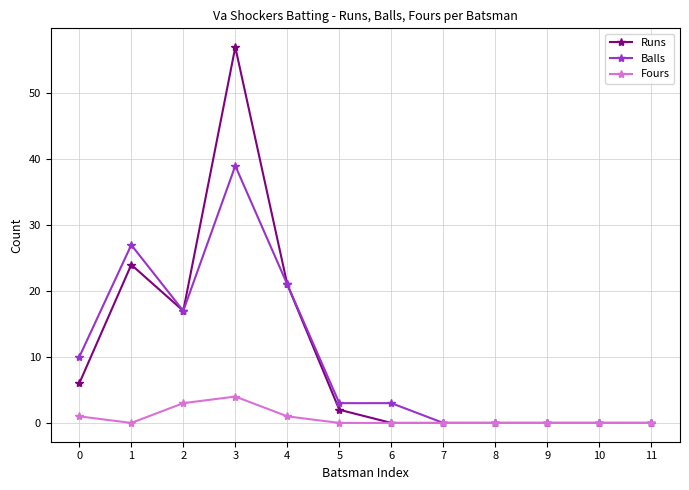

Is this an area chart (filled region under the line)?

No